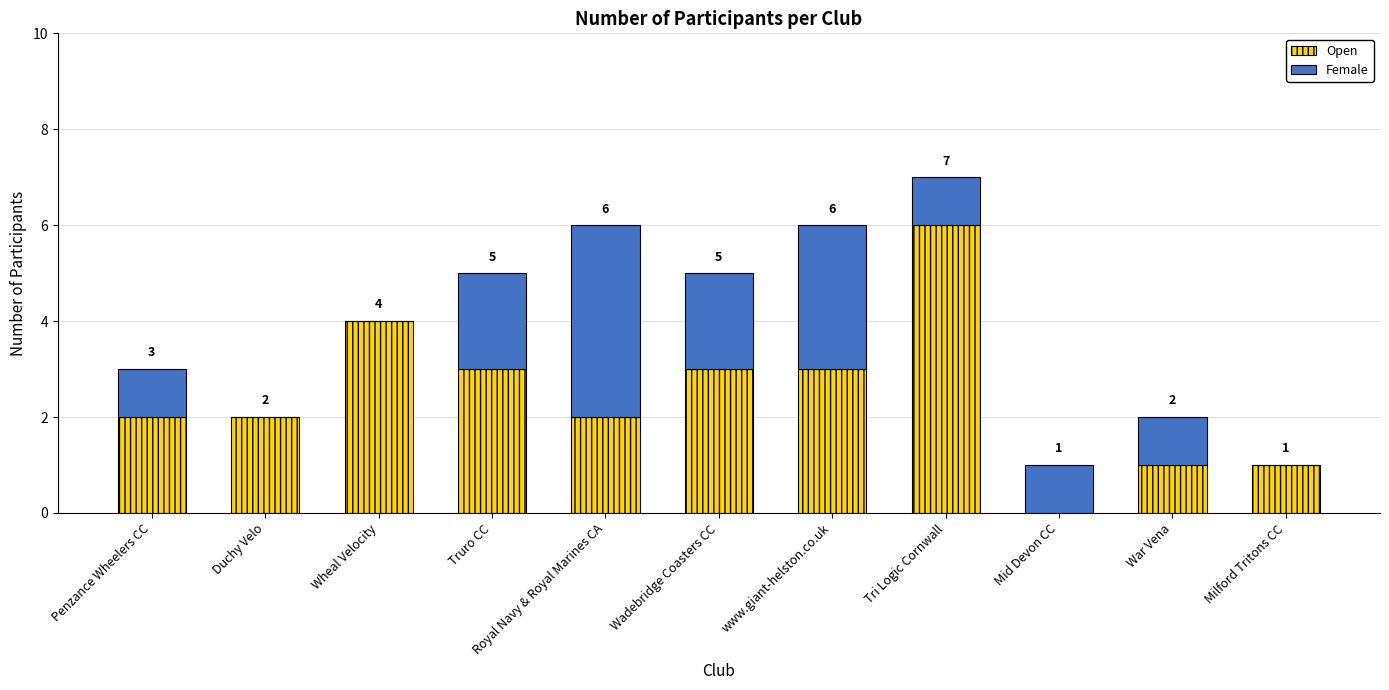

How many distinct data groups are displayed?

2